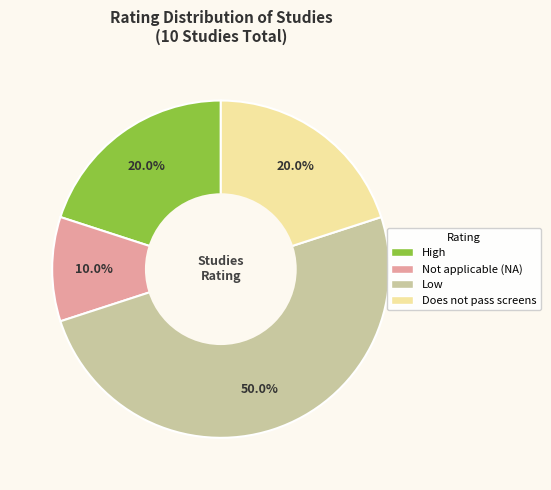

Approximately how many times larger is the value at Low compared to Does not pass screens?

2.5